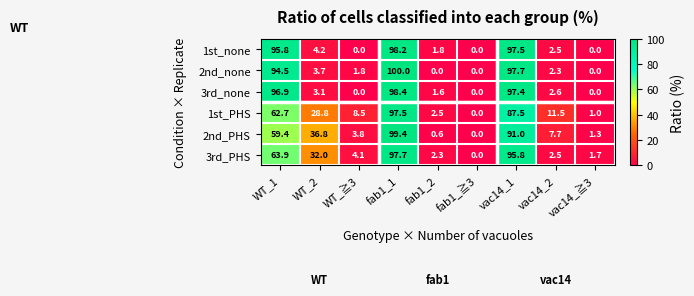

What is the maximum value shown in the chart?

100.0